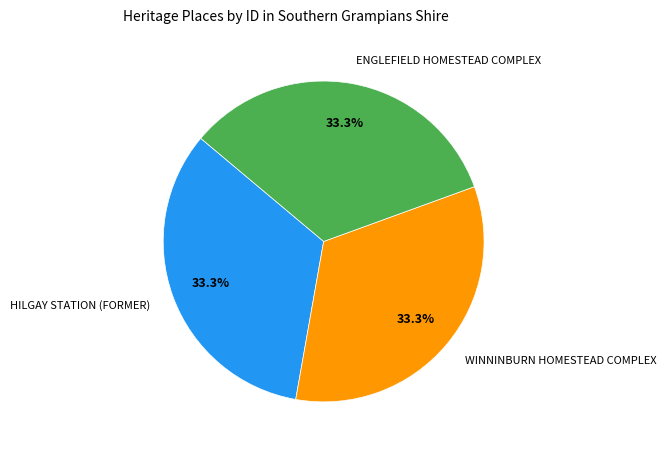

How many slices are in this pie chart?

3